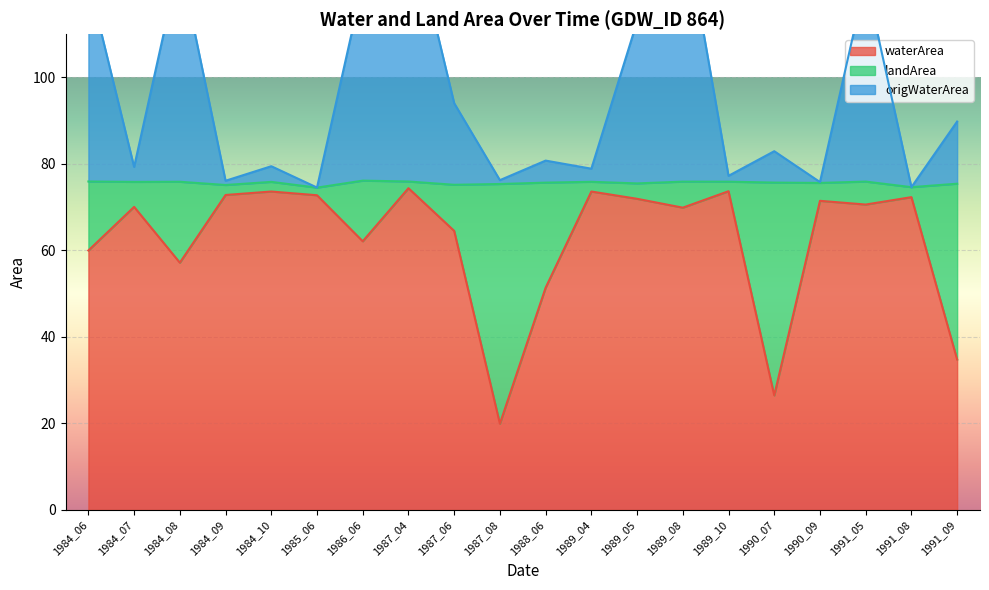

Which series has the largest range (max minus min)?

origWaterArea